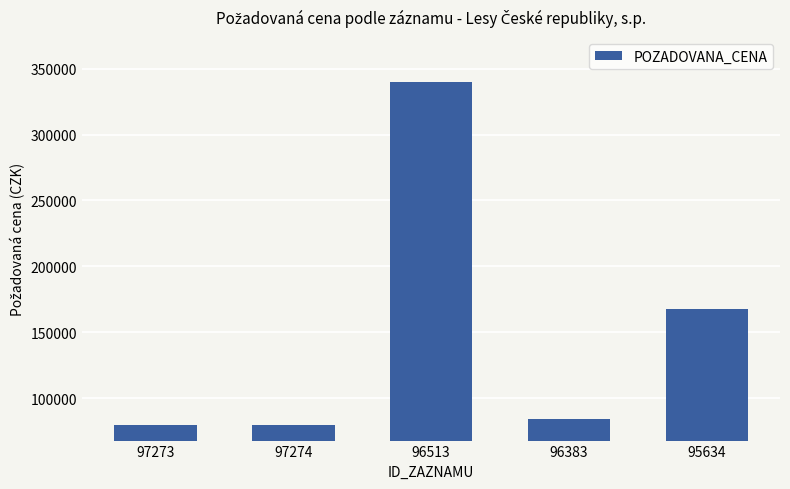

What is the change in value from 96513 to 96383?

-256058